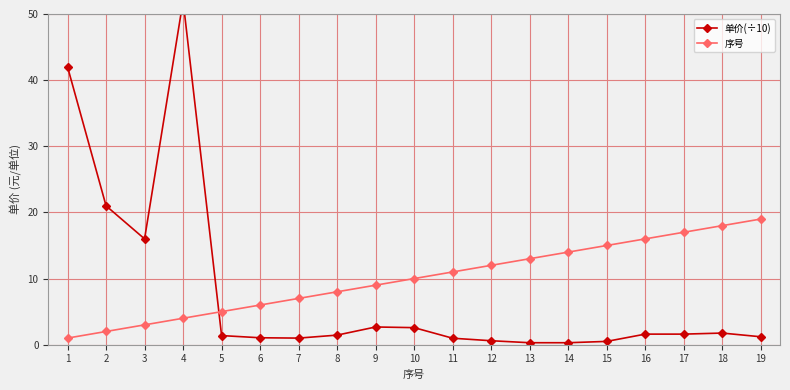

What is the spread (max minus min) of values at 9?

6.3